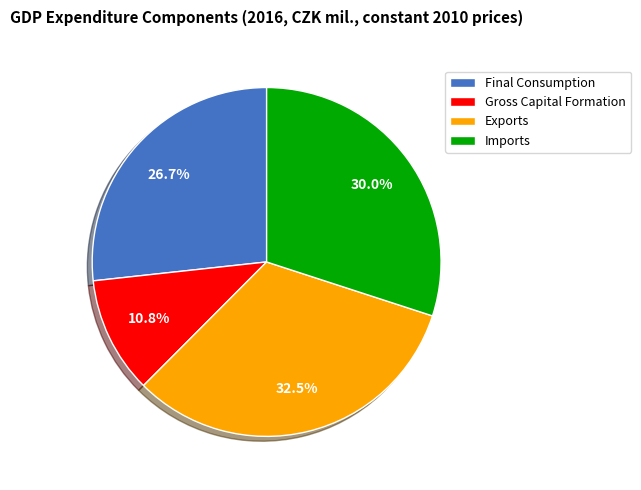

Which category has the smallest portion of the pie?

Gross Capital Formation